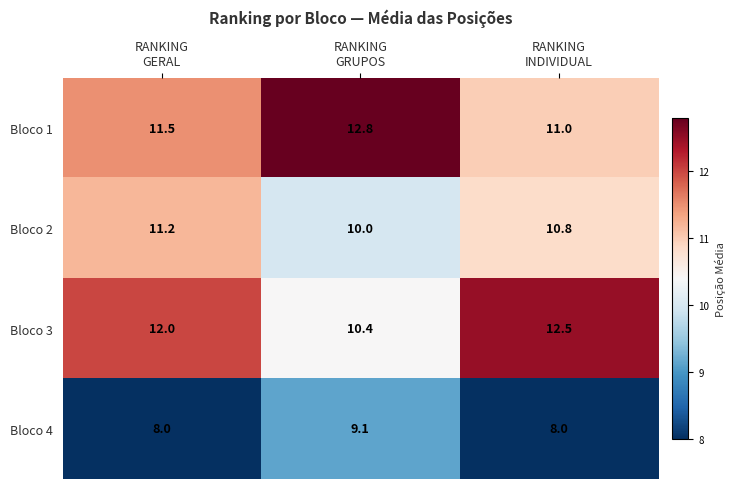

List the series in order of their peak value, lowest first.

Bloco 4, Bloco 2, Bloco 3, Bloco 1